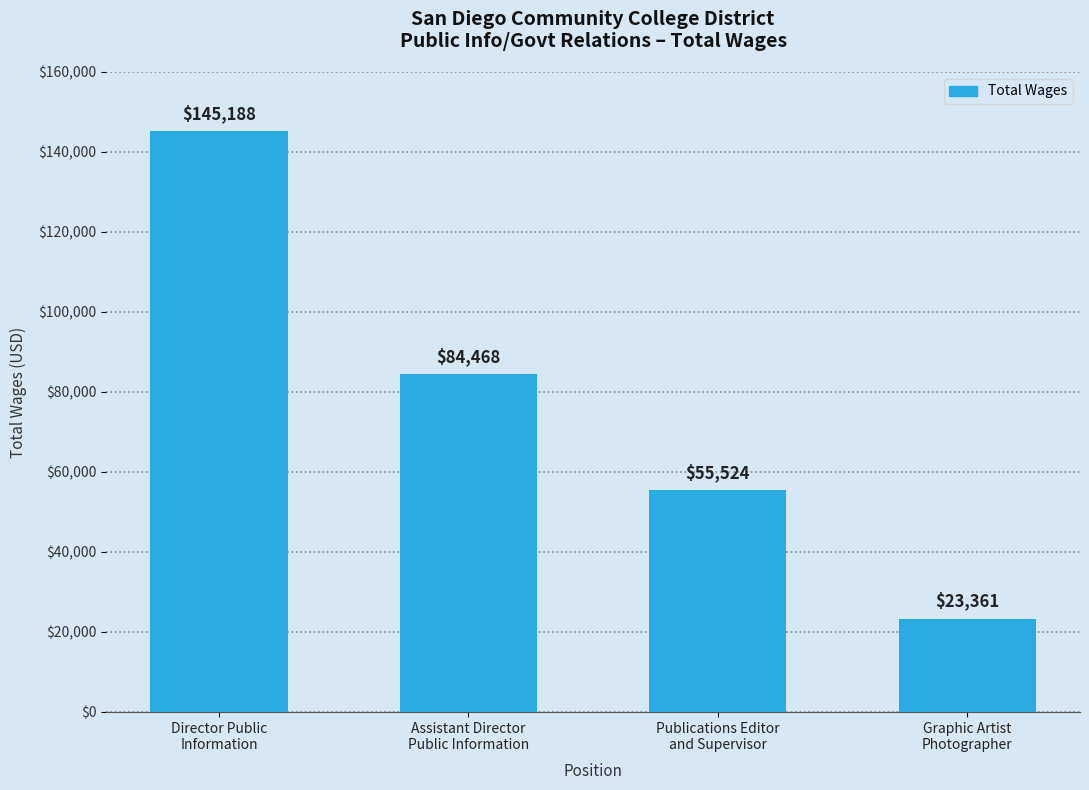

The value at Director Public
Information is 241279. True or false?

False